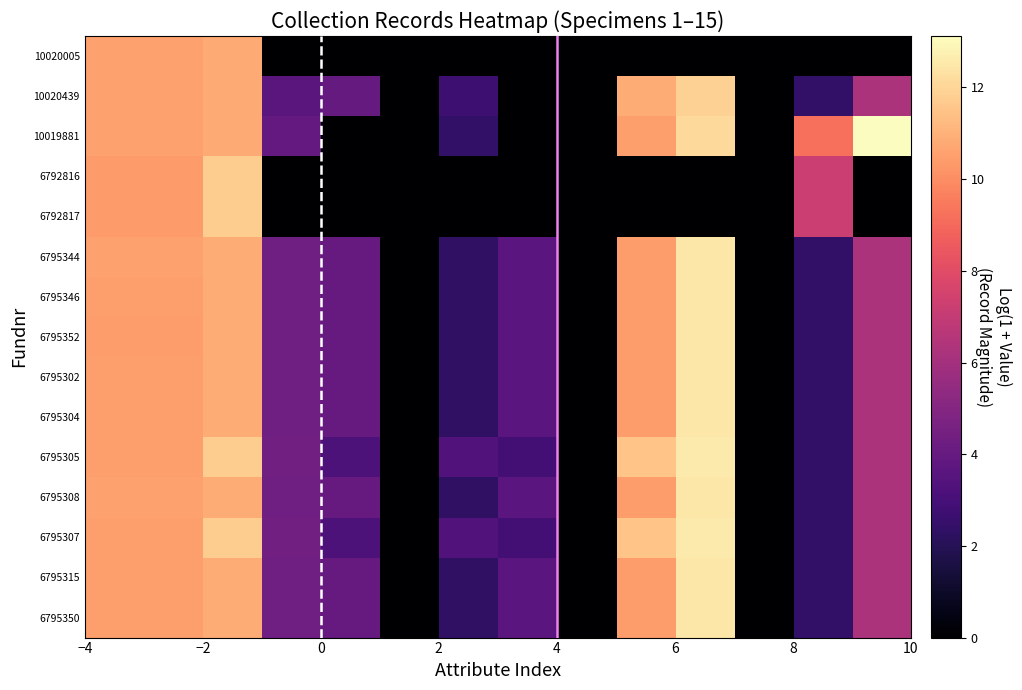

List the series in order of their peak value, highest first.

10019881, 6795305, 6795307, 6795344, 6795346, 6795352, 6795302, 6795304, 6795308, 6795315, 6795350, 10020439, 6792816, 6792817, 10020005